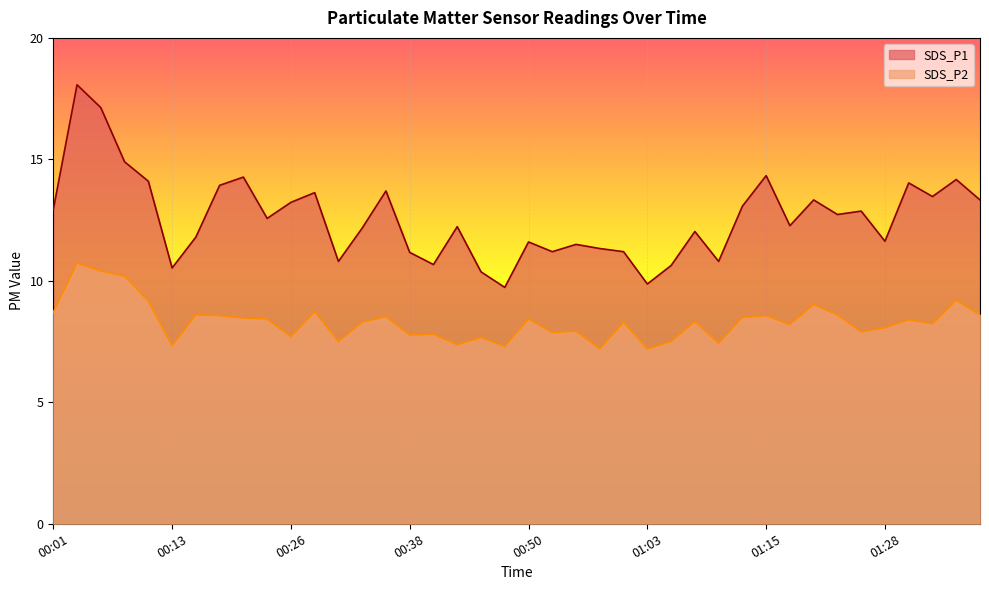

What is the maximum value shown in the chart?

18.1